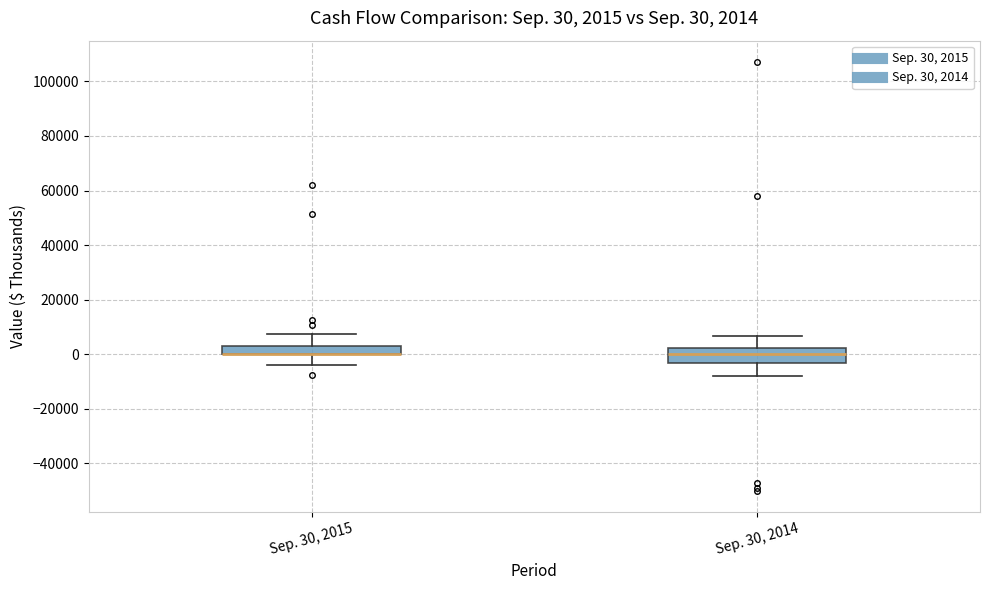

Comparing the boxes themselves (not the whiskers), which one is the tallest?

Sep. 30, 2014